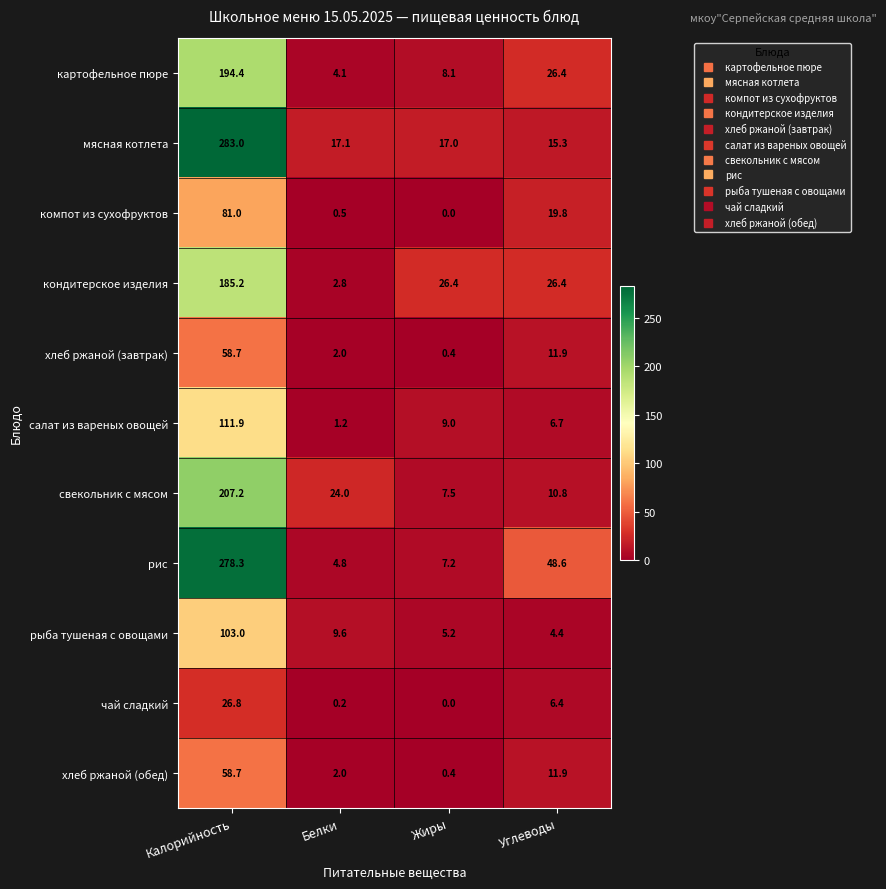

What is the average value of the рис series?

84.7